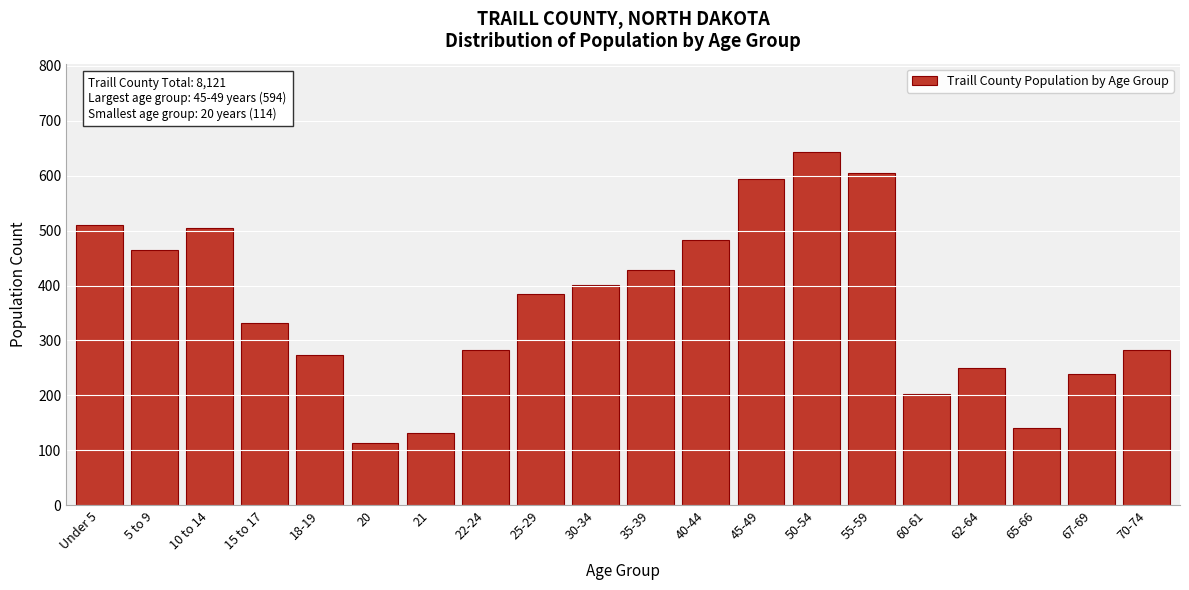

Reading left to right, what are all the values shown in this chart?

Under 5=510	5 to 9=465	10 to 14=504	15 to 17=331	18-19=273	20=114	21=132	22-24=282	25-29=385	30-34=401	35-39=428	40-44=482	45-49=594	50-54=643	55-59=604	60-61=202	62-64=250	65-66=141	67-69=239	70-74=282